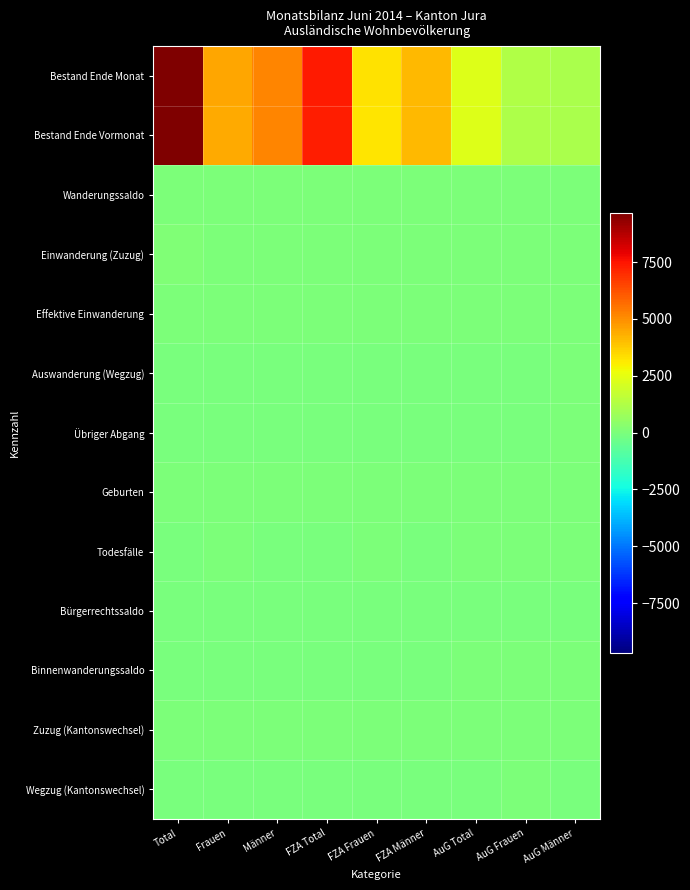

Which series has the widest spread of values?

Bestand Ende Monat